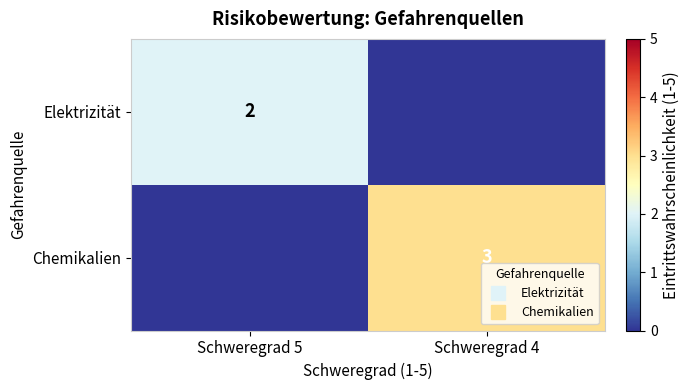

How many categories are shown in the chart?

2